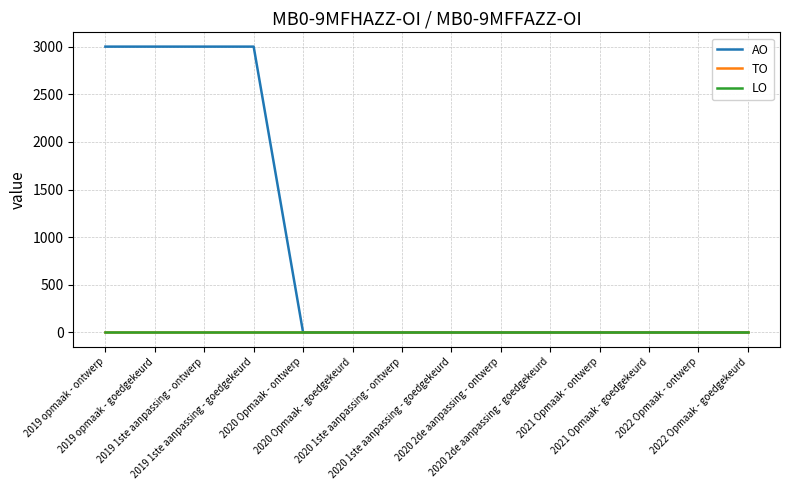

Reading left to right, list all the values displayed in this chart.

AO: 3000	3000	3000	3000	0	0	0	0	0	0	0	0	0	0
TO: 0	0	0	0	0	0	0	0	0	0	0	0	0	0
LO: 0	0	0	0	0	0	0	0	0	0	0	0	0	0